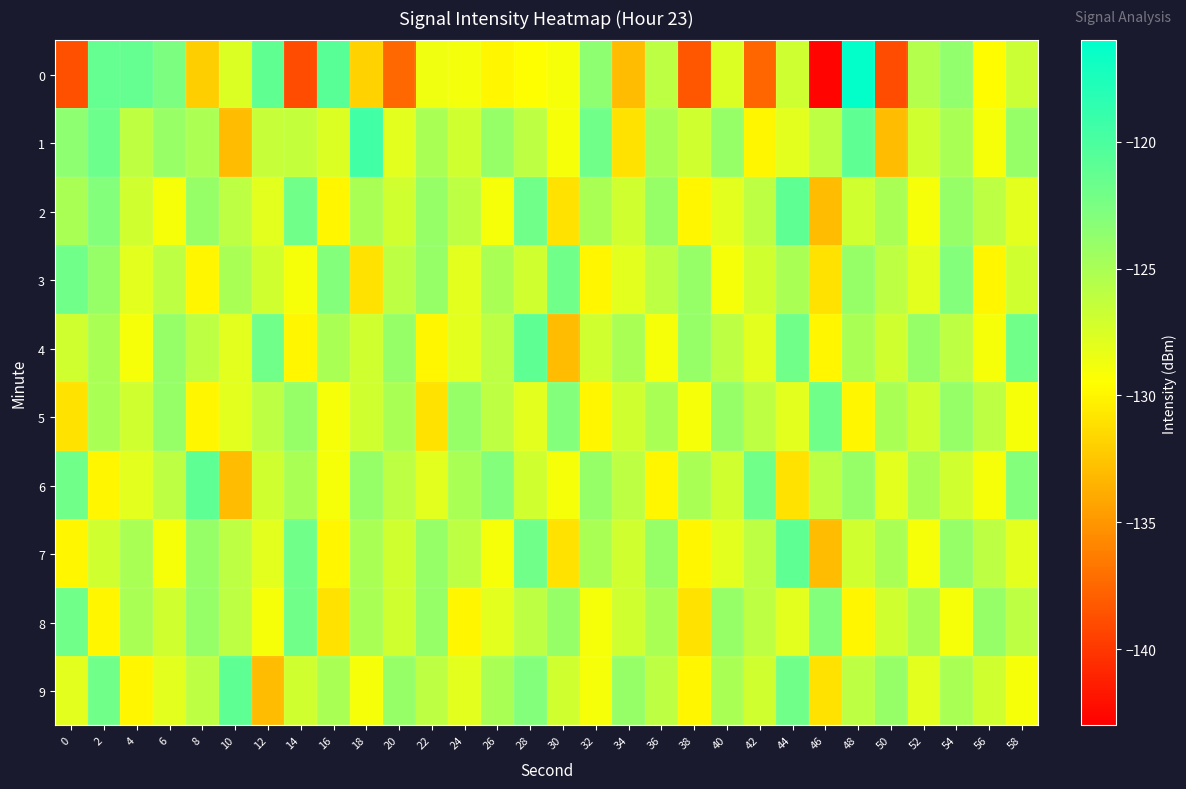

Reading left to right, extract all data points from this chart.

0: 0=-138.7	2=-121.3	4=-121.3	6=-122.6	8=-132.1	10=-127.6	12=-121.1	14=-138.9	16=-120.7	18=-131.9	20=-137.4	22=-128.7	24=-128.9	26=-130.0	28=-129.5	30=-129.0	32=-123.5	34=-133.0	36=-125.9	38=-138.5	40=-127.6	42=-137.5	44=-126.9	46=-142.8	48=-116.1	50=-138.9	52=-125.5	54=-123.7	56=-129.7	58=-126.7
1: 0=-123.5	2=-121.7	4=-126.0	6=-124.1	8=-125.2	10=-133.0	12=-126.5	14=-126.3	16=-127.7	18=-119.5	20=-128.0	22=-125.0	24=-127.0	26=-124.0	28=-126.0	30=-129.0	32=-122.0	34=-131.0	36=-125.0	38=-127.0	40=-124.0	42=-130.0	44=-128.0	46=-126.0	48=-121.0	50=-133.0	52=-127.0	54=-125.0	56=-129.0	58=-124.0
2: 0=-125.0	2=-123.0	4=-127.0	6=-129.0	8=-124.0	10=-126.0	12=-128.0	14=-122.0	16=-130.0	18=-125.0	20=-127.0	22=-124.0	24=-126.0	26=-129.0	28=-122.0	30=-131.0	32=-125.0	34=-127.0	36=-124.0	38=-130.0	40=-128.0	42=-126.0	44=-121.0	46=-133.0	48=-127.0	50=-125.0	52=-129.0	54=-124.0	56=-126.0	58=-128.0
3: 0=-122.0	2=-124.0	4=-128.0	6=-126.0	8=-130.0	10=-125.0	12=-127.0	14=-129.0	16=-123.0	18=-131.0	20=-126.0	22=-124.0	24=-128.0	26=-125.0	28=-127.0	30=-122.0	32=-130.0	34=-128.0	36=-126.0	38=-124.0	40=-129.0	42=-127.0	44=-125.0	46=-131.0	48=-124.0	50=-126.0	52=-128.0	54=-123.0	56=-130.0	58=-127.0
4: 0=-127.0	2=-125.0	4=-129.0	6=-124.0	8=-126.0	10=-128.0	12=-122.0	14=-130.0	16=-125.0	18=-127.0	20=-124.0	22=-130.0	24=-128.0	26=-126.0	28=-121.0	30=-133.0	32=-127.0	34=-125.0	36=-129.0	38=-124.0	40=-126.0	42=-128.0	44=-122.0	46=-130.0	48=-125.0	50=-127.0	52=-124.0	54=-126.0	56=-129.0	58=-122.0
5: 0=-131.0	2=-125.0	4=-127.0	6=-124.0	8=-130.0	10=-128.0	12=-126.0	14=-124.0	16=-129.0	18=-127.0	20=-125.0	22=-131.0	24=-124.0	26=-126.0	28=-128.0	30=-123.0	32=-130.0	34=-127.0	36=-125.0	38=-129.0	40=-124.0	42=-126.0	44=-128.0	46=-122.0	48=-130.0	50=-125.0	52=-127.0	54=-124.0	56=-126.0	58=-129.0
6: 0=-122.0	2=-130.0	4=-128.0	6=-126.0	8=-121.0	10=-133.0	12=-127.0	14=-125.0	16=-129.0	18=-124.0	20=-126.0	22=-128.0	24=-125.0	26=-123.0	28=-127.0	30=-129.0	32=-124.0	34=-126.0	36=-130.0	38=-125.0	40=-127.0	42=-122.0	44=-131.0	46=-126.0	48=-124.0	50=-128.0	52=-125.0	54=-127.0	56=-129.0	58=-123.0
7: 0=-130.0	2=-127.0	4=-125.0	6=-129.0	8=-124.0	10=-126.0	12=-128.0	14=-122.0	16=-130.0	18=-125.0	20=-127.0	22=-124.0	24=-126.0	26=-129.0	28=-122.0	30=-131.0	32=-125.0	34=-127.0	36=-124.0	38=-130.0	40=-128.0	42=-126.0	44=-121.0	46=-133.0	48=-127.0	50=-125.0	52=-129.0	54=-124.0	56=-126.0	58=-128.0
8: 0=-122.0	2=-130.0	4=-125.0	6=-127.0	8=-124.0	10=-126.0	12=-129.0	14=-122.0	16=-131.0	18=-125.0	20=-127.0	22=-124.0	24=-130.0	26=-128.0	28=-126.0	30=-124.0	32=-129.0	34=-127.0	36=-125.0	38=-131.0	40=-124.0	42=-126.0	44=-128.0	46=-123.0	48=-130.0	50=-127.0	52=-125.0	54=-129.0	56=-124.0	58=-126.0
9: 0=-128.0	2=-122.0	4=-130.0	6=-128.0	8=-126.0	10=-121.0	12=-133.0	14=-127.0	16=-125.0	18=-129.0	20=-124.0	22=-126.0	24=-128.0	26=-125.0	28=-123.0	30=-127.0	32=-129.0	34=-124.0	36=-126.0	38=-130.0	40=-125.0	42=-127.0	44=-122.0	46=-131.0	48=-126.0	50=-124.0	52=-128.0	54=-125.0	56=-127.0	58=-129.0